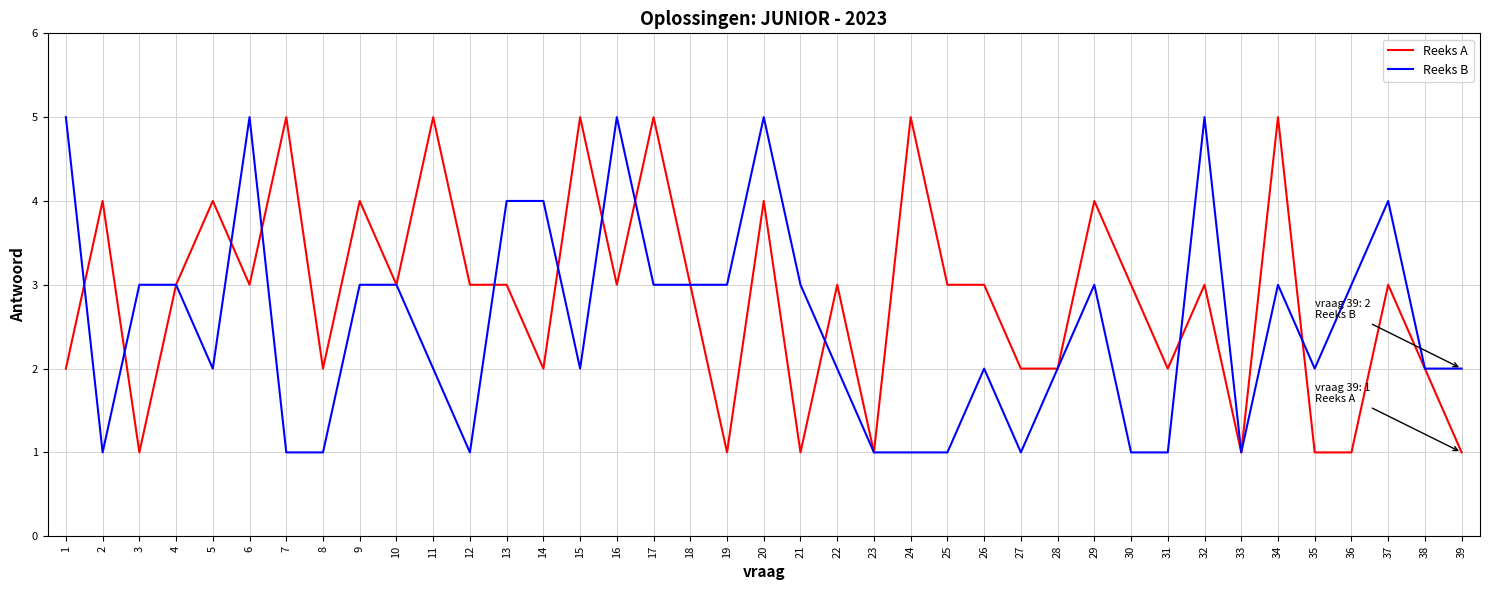

What is the total value across all series at 15?

7